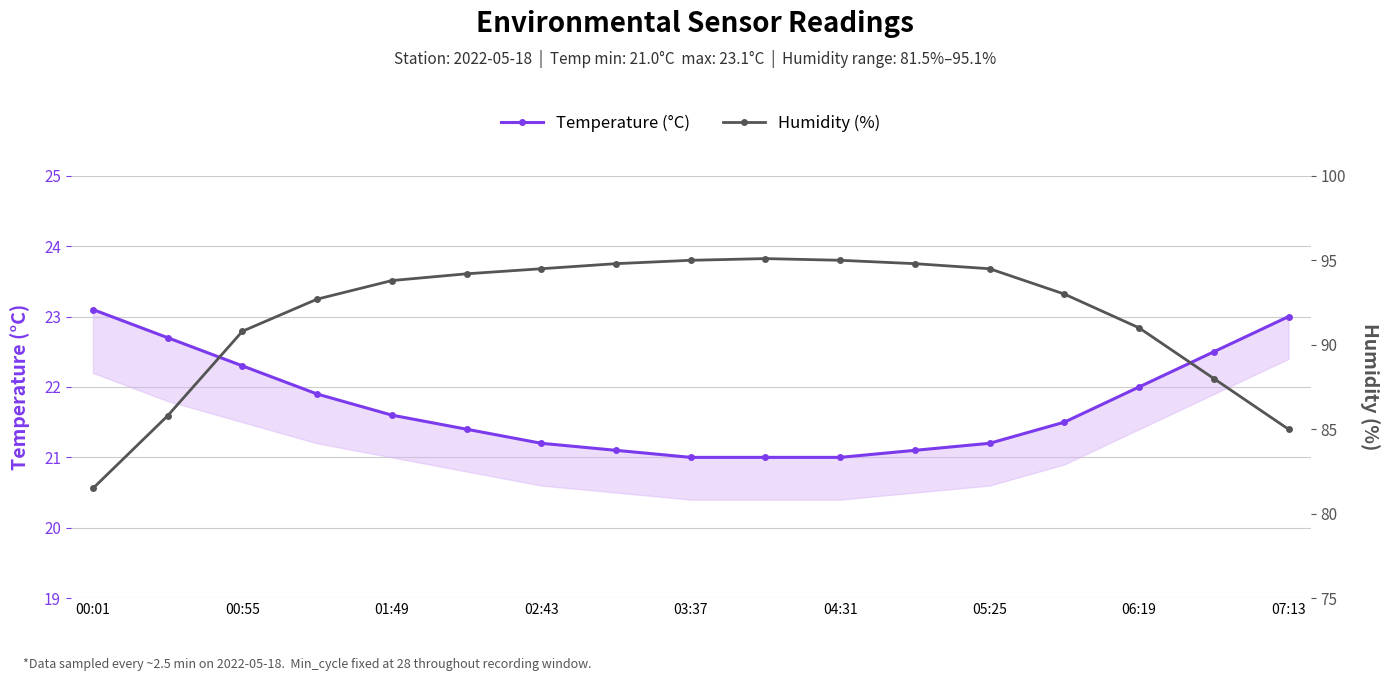

What value does the Temperature (°C) series have at 06:19?

22.0